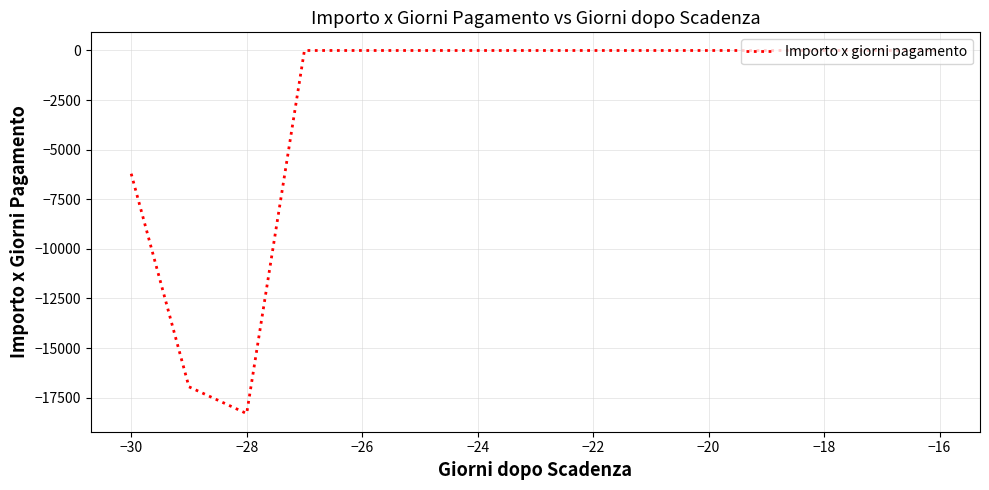

What is the minimum value shown in the chart?

-18300